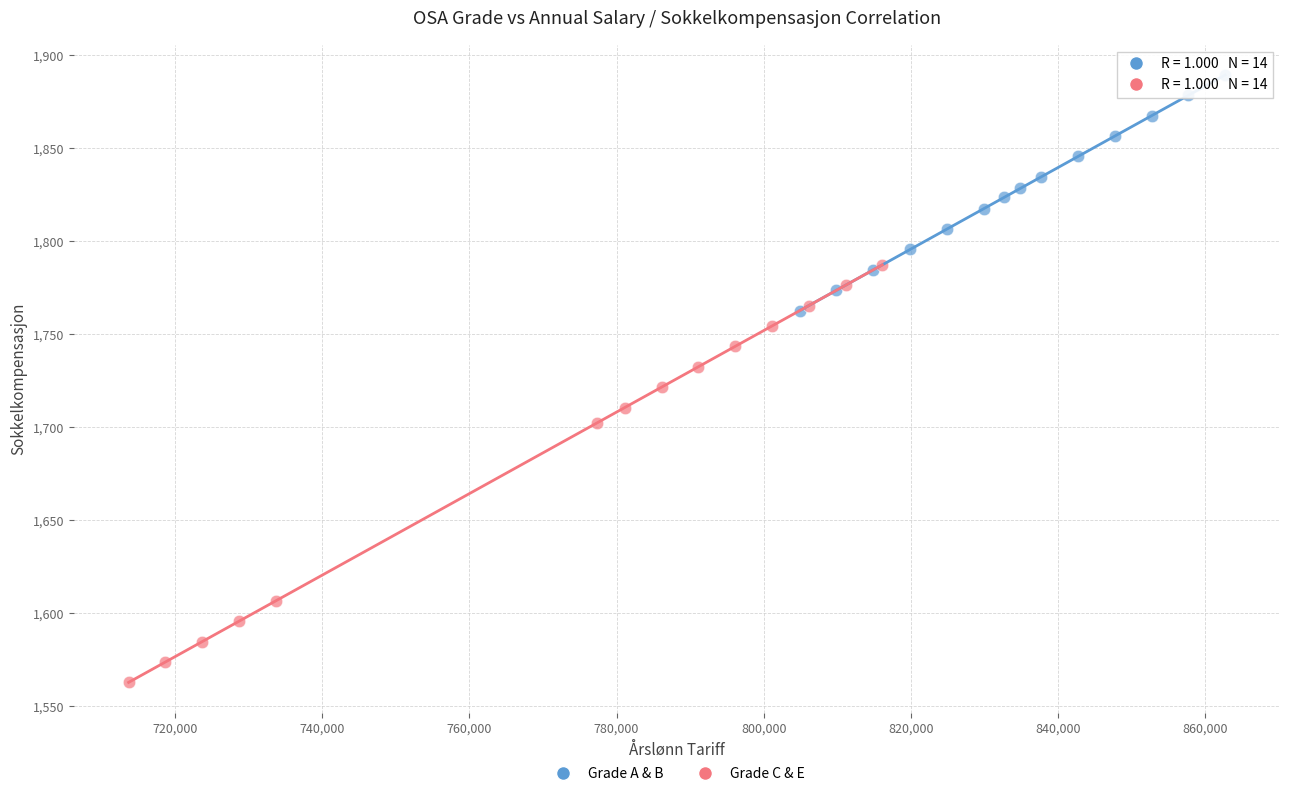

Which series contains the lowest Y value?

Grade C & E